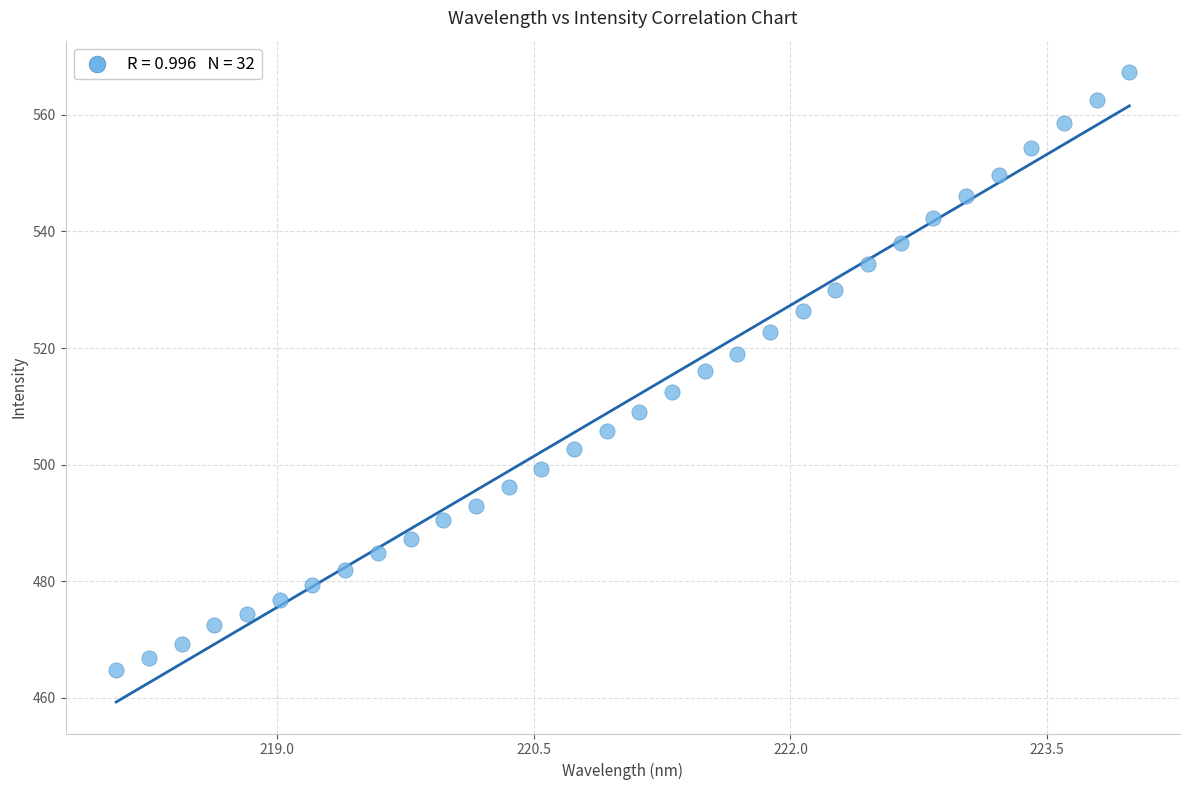

What is the range of Y values (max minus min)?

102.6